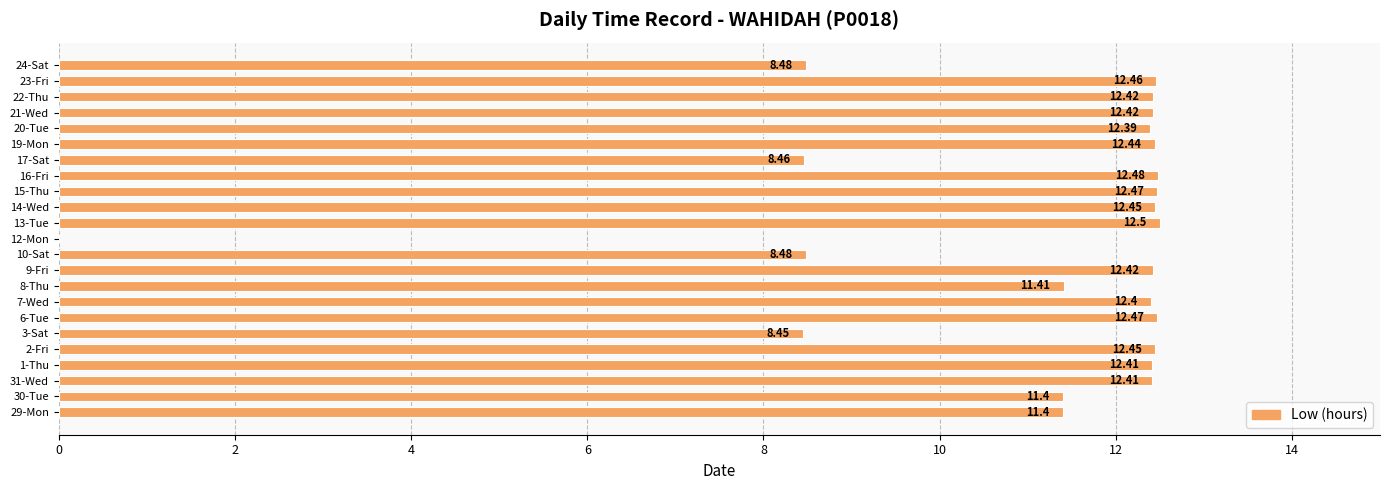

How many values are above zero?

22